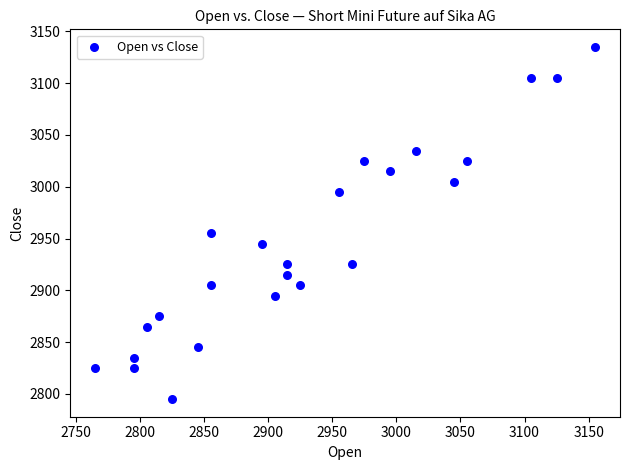

What Y value in the scatter plot is closest to 2965?

2955